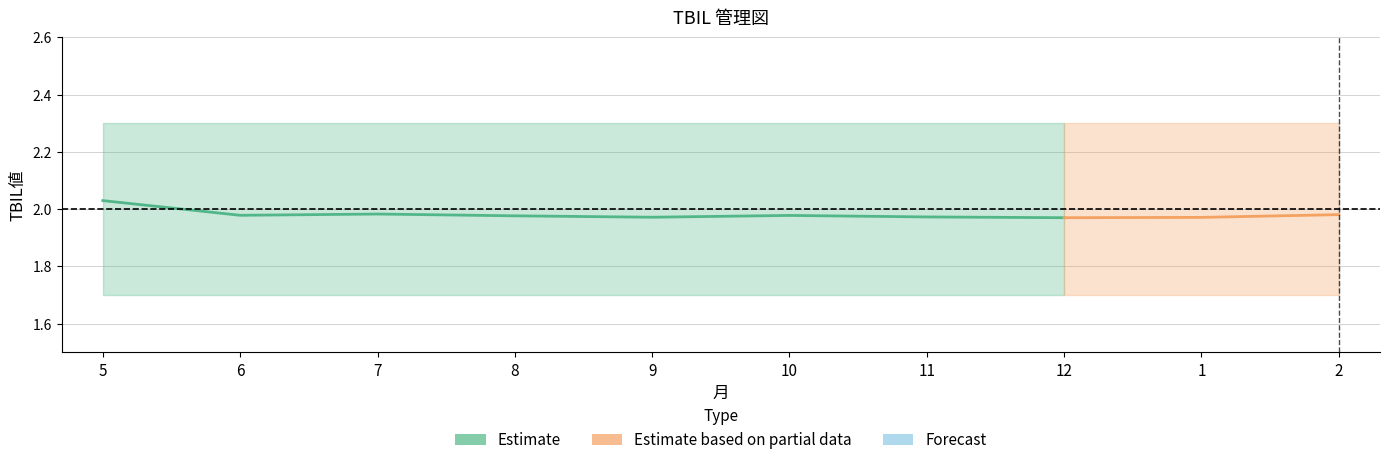

The 10病院平均 series shows 2.0 at 9. True or false?

True